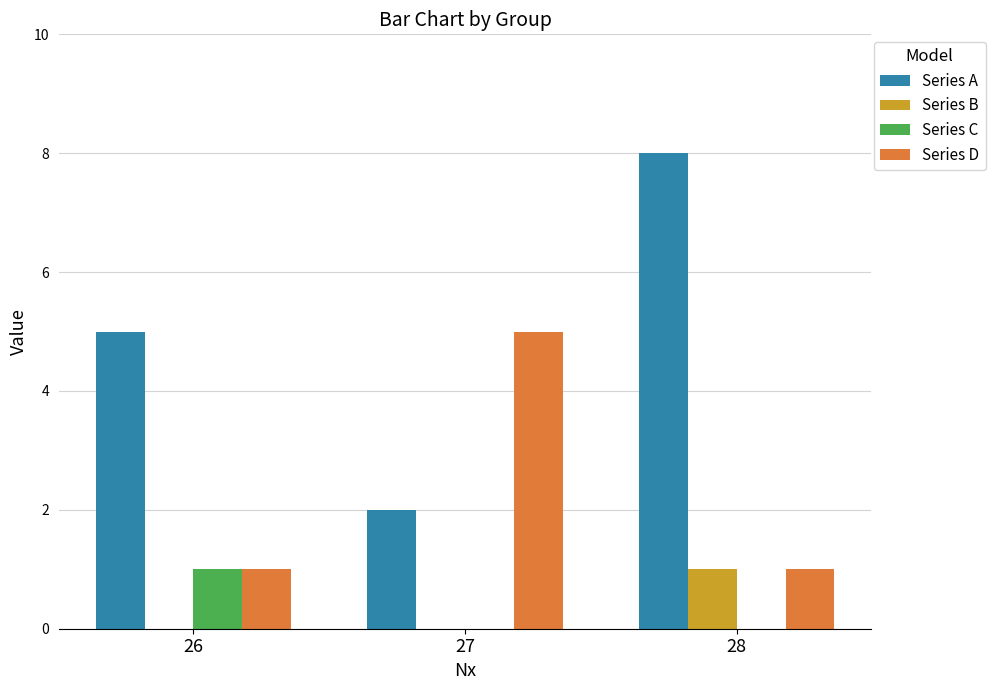

Does the chart contain stacked bars?

No